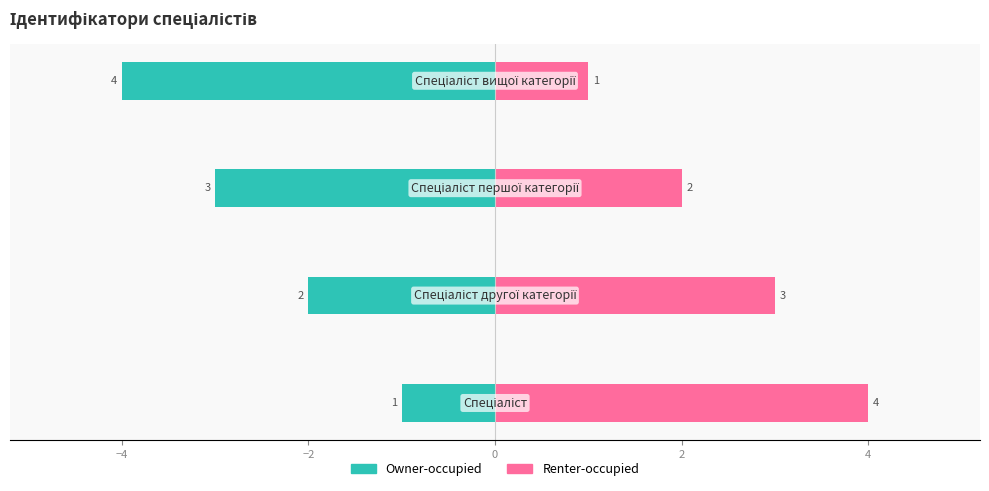

What are all the series names shown in the legend?

Owner-occupied, Renter-occupied